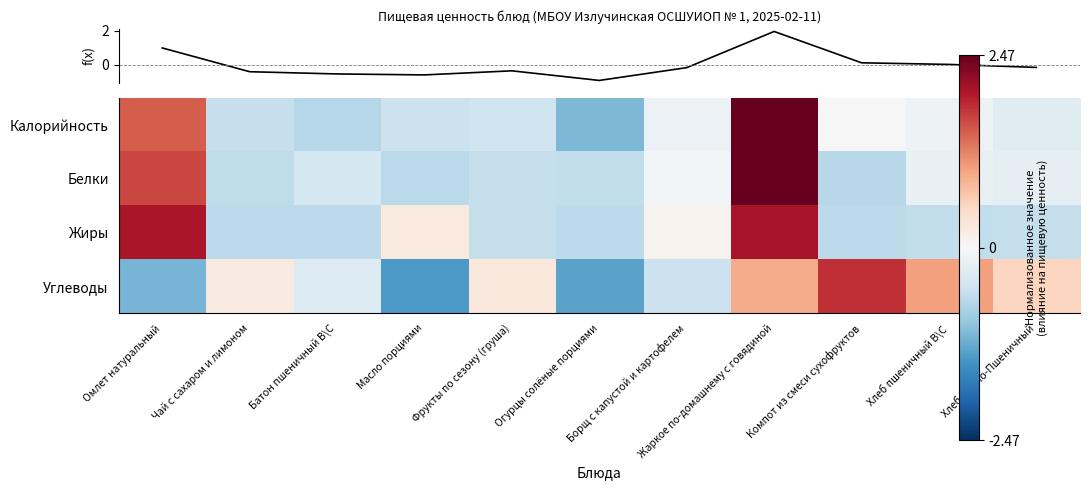

How many data points in Углеводы are above 0?

6